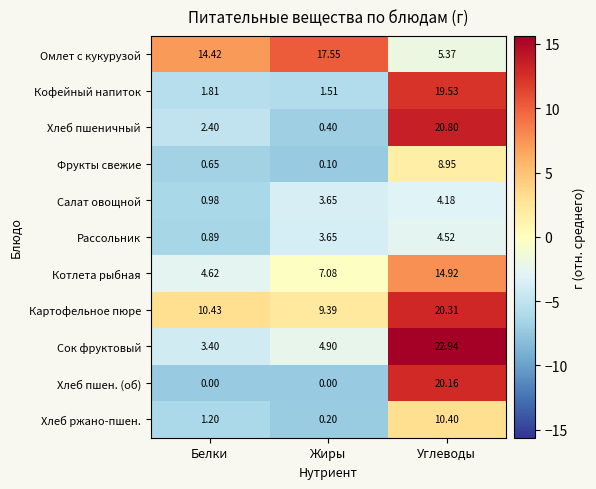

Which series has the largest range (max minus min)?

Хлеб пшеничный